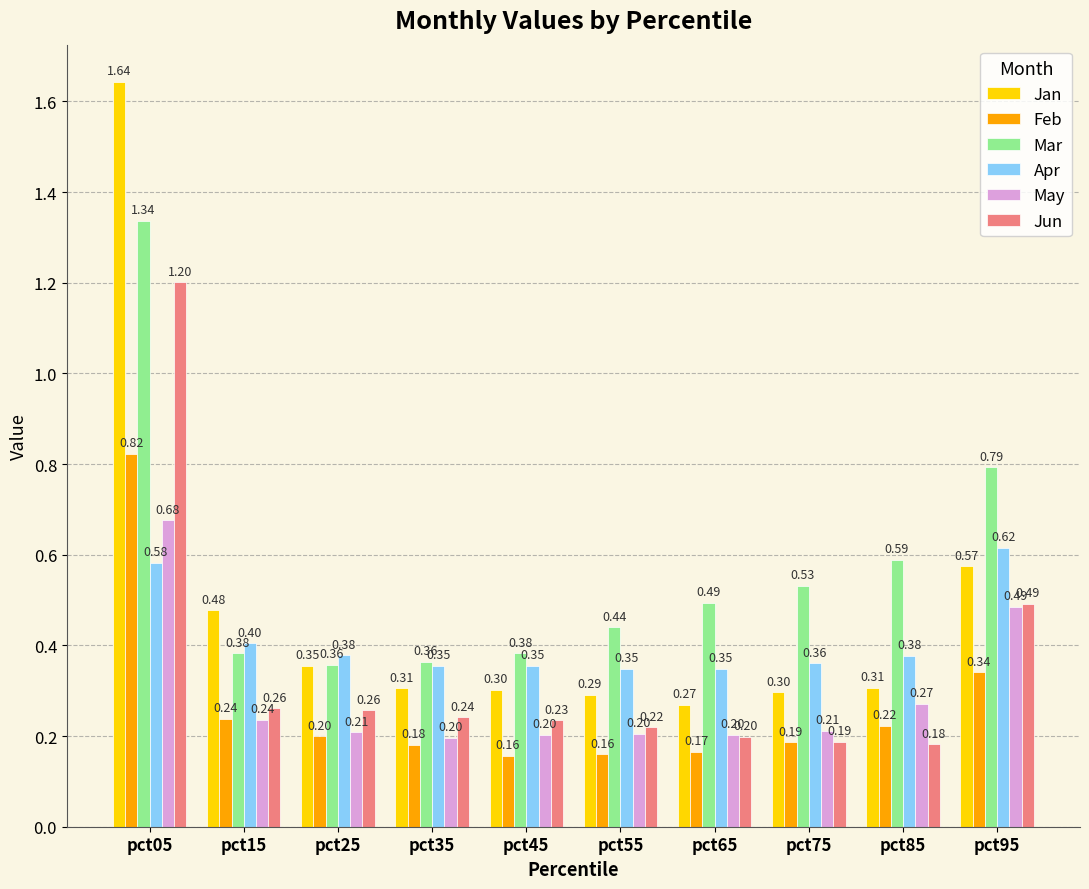

Is it true that May equals 0.2 at pct55?

True